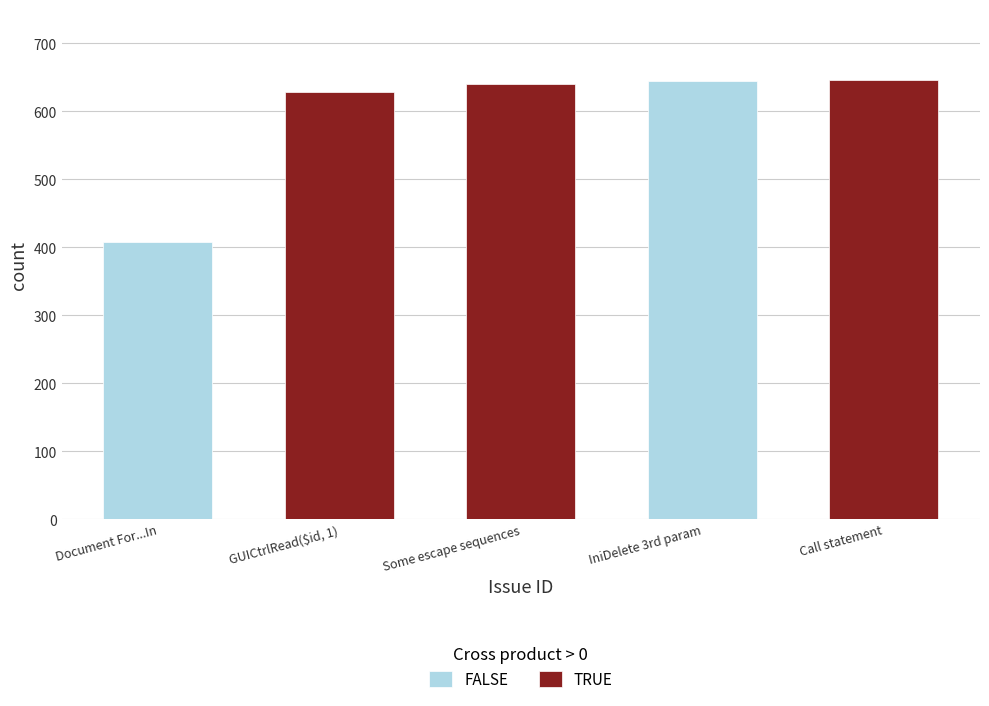

What is the value of the 2nd bar from the left?

628